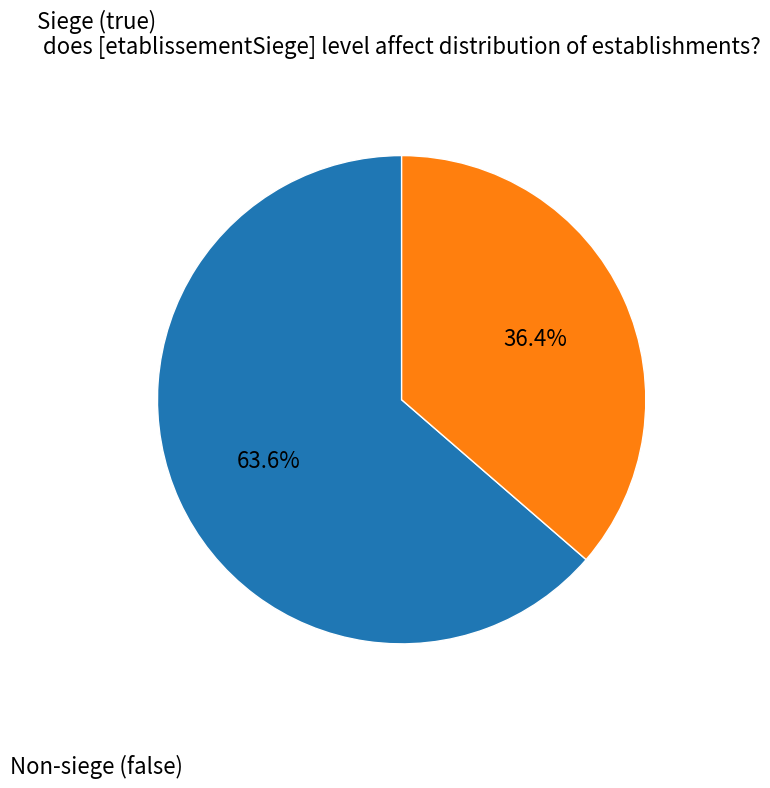

Is there a majority slice in this chart?

Yes